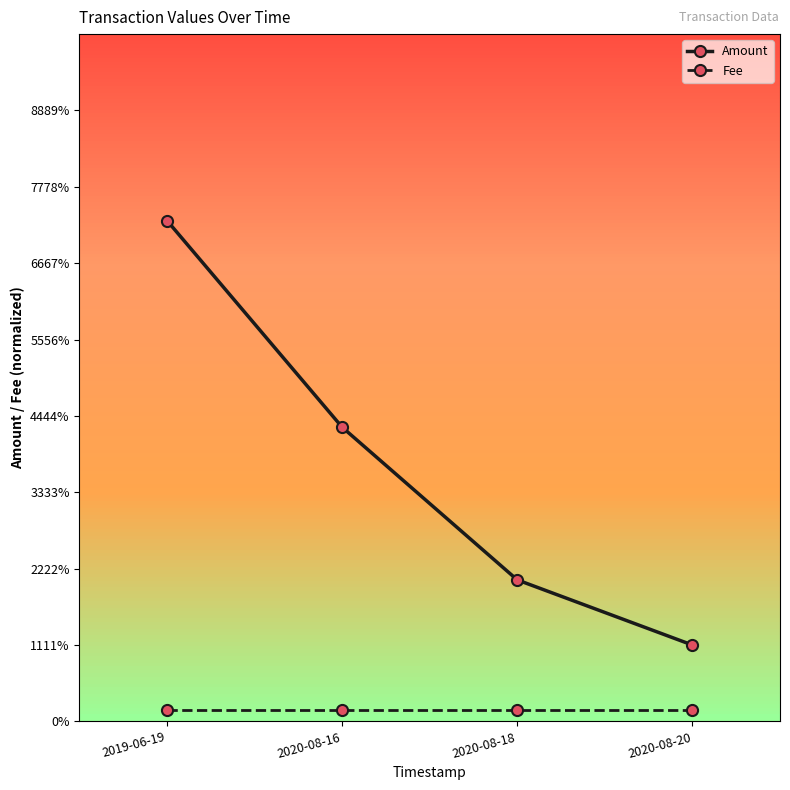

Reading left to right, extract all data points from this chart.

Amount: 2019-06-19=0.3	2020-08-16=0.2	2020-08-18=0.1	2020-08-20=0.1
Fee: 2019-06-19=0.0	2020-08-16=0.0	2020-08-18=0.0	2020-08-20=0.0